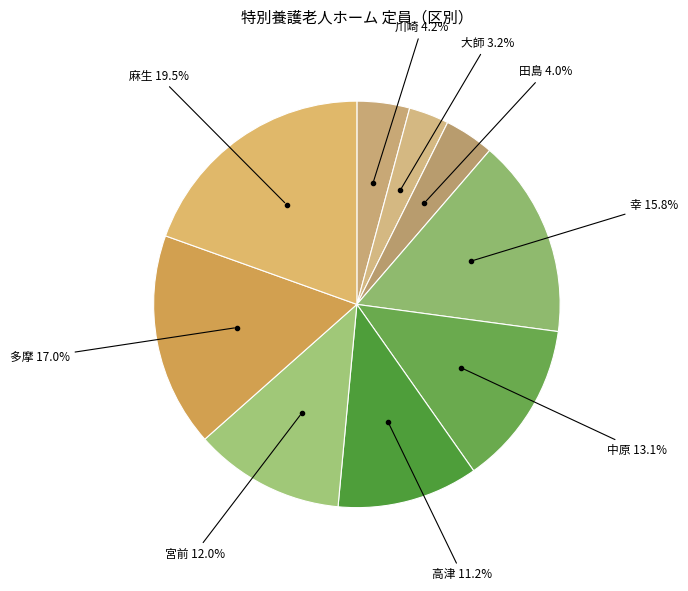

How many segments does this pie chart have?

9